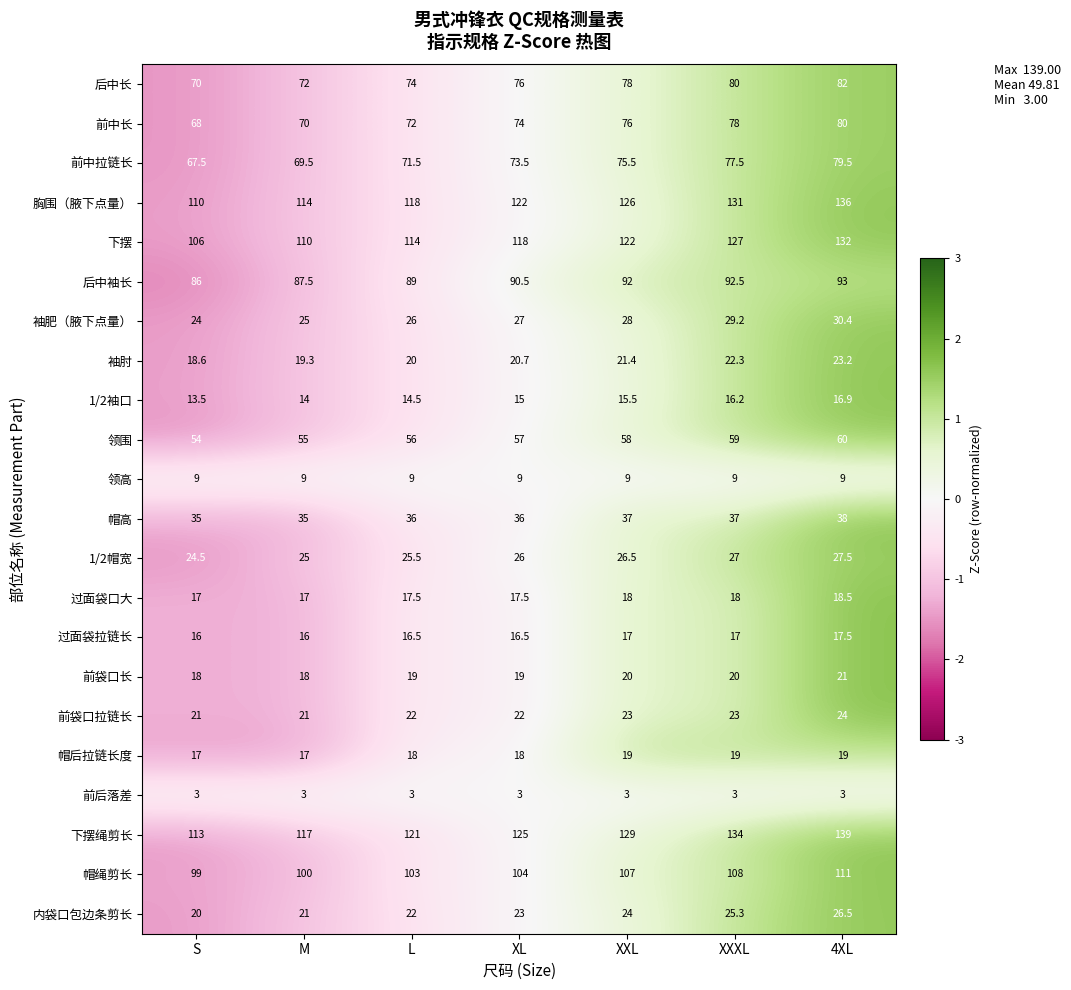

At which category is the sum across all series the highest?

4XL